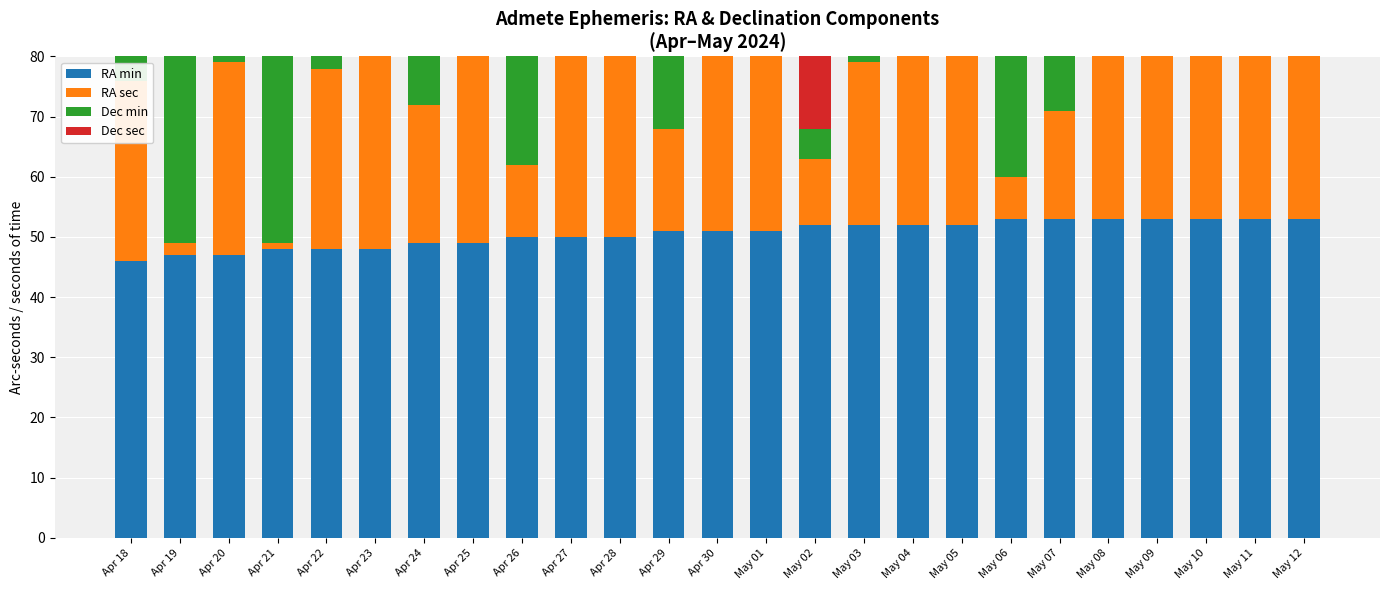

What position from the left is Apr 23?

6